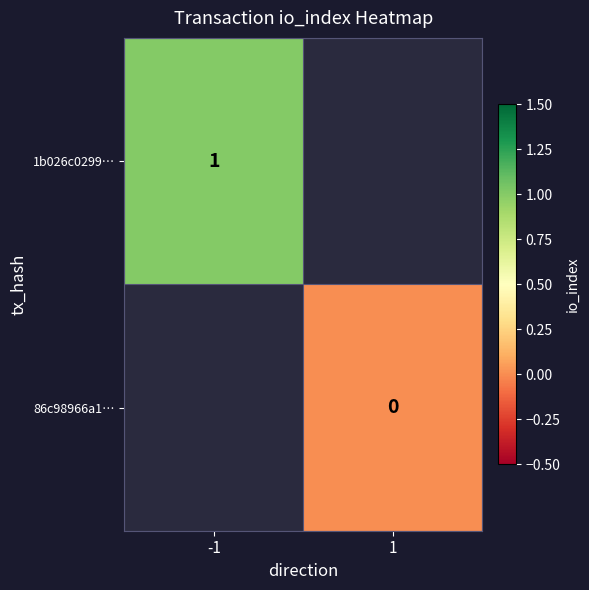

True or false: 1b026c0299… has a value of 0 at -1.

False